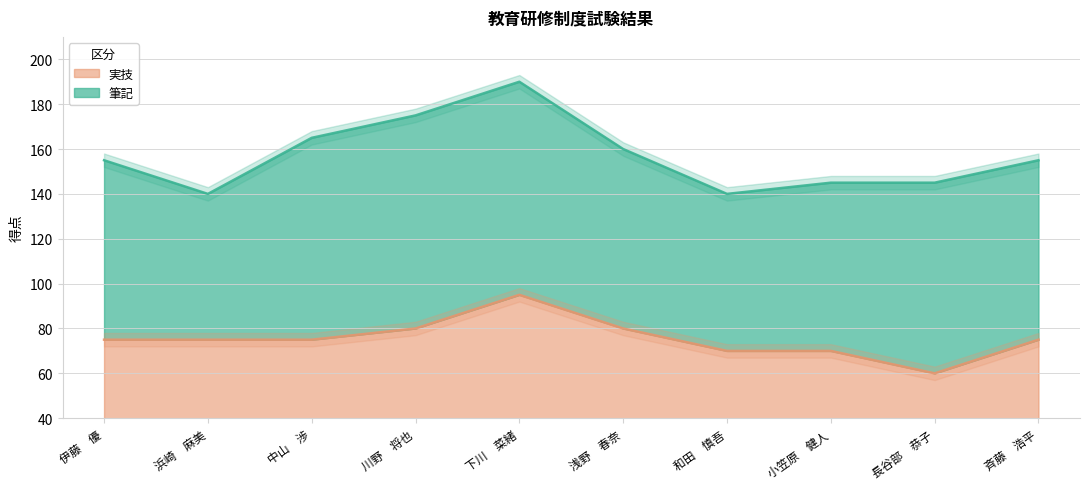

Where is the data nearest to the value 77?

伊藤　優